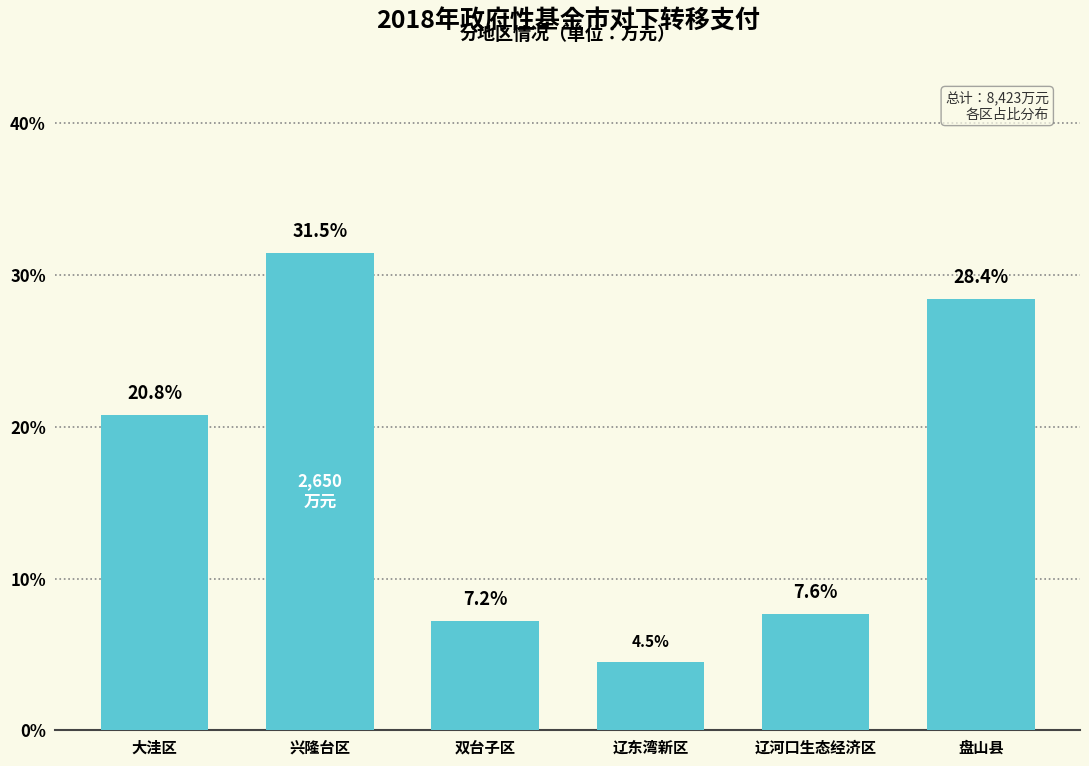

Reading left to right, list all the values displayed in this chart.

大洼区=20.8	兴隆台区=31.5	双台子区=7.2	辽东湾新区=4.5	辽河口生态经济区=7.6	盘山县=28.4